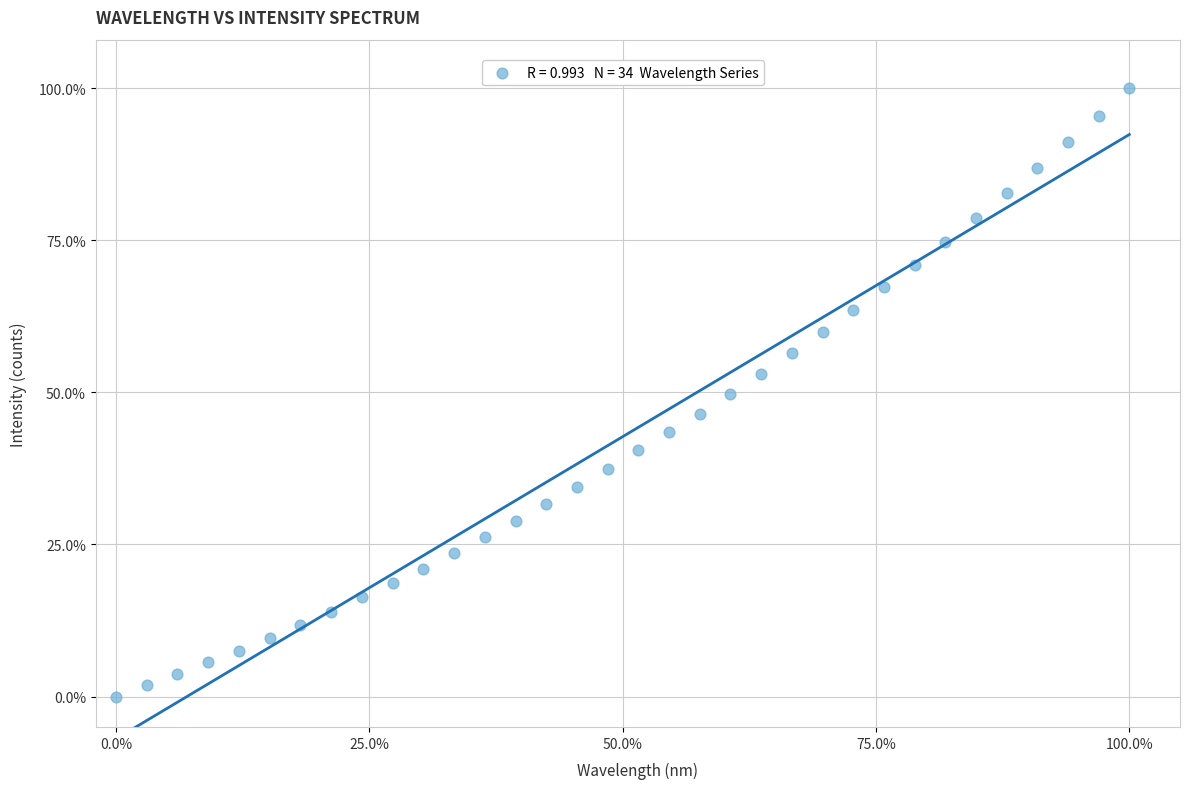

What is the range of Y values (max minus min)?

100.0